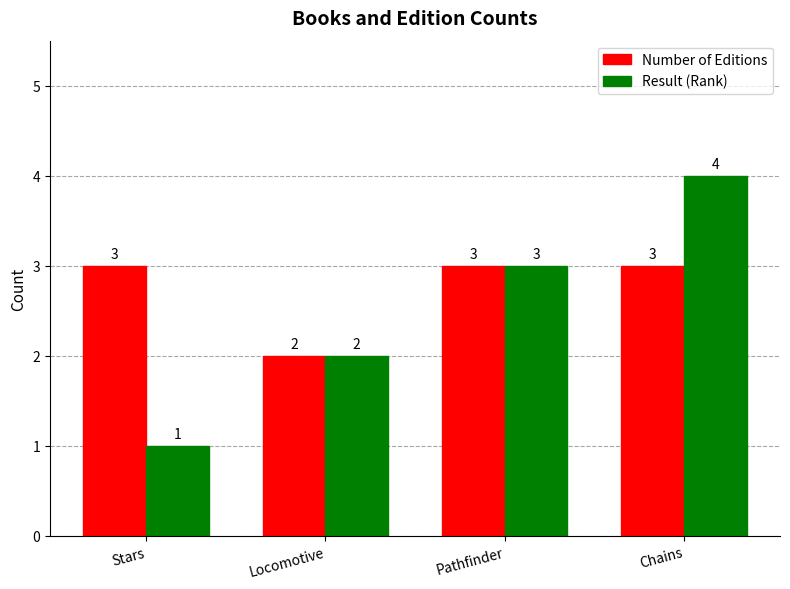

Read the Number of Editions value at Pathfinder.

3